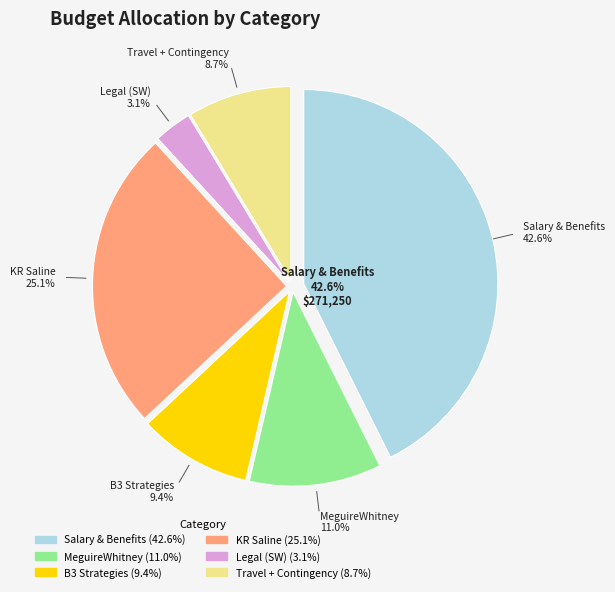

How many slices are in this pie chart?

6